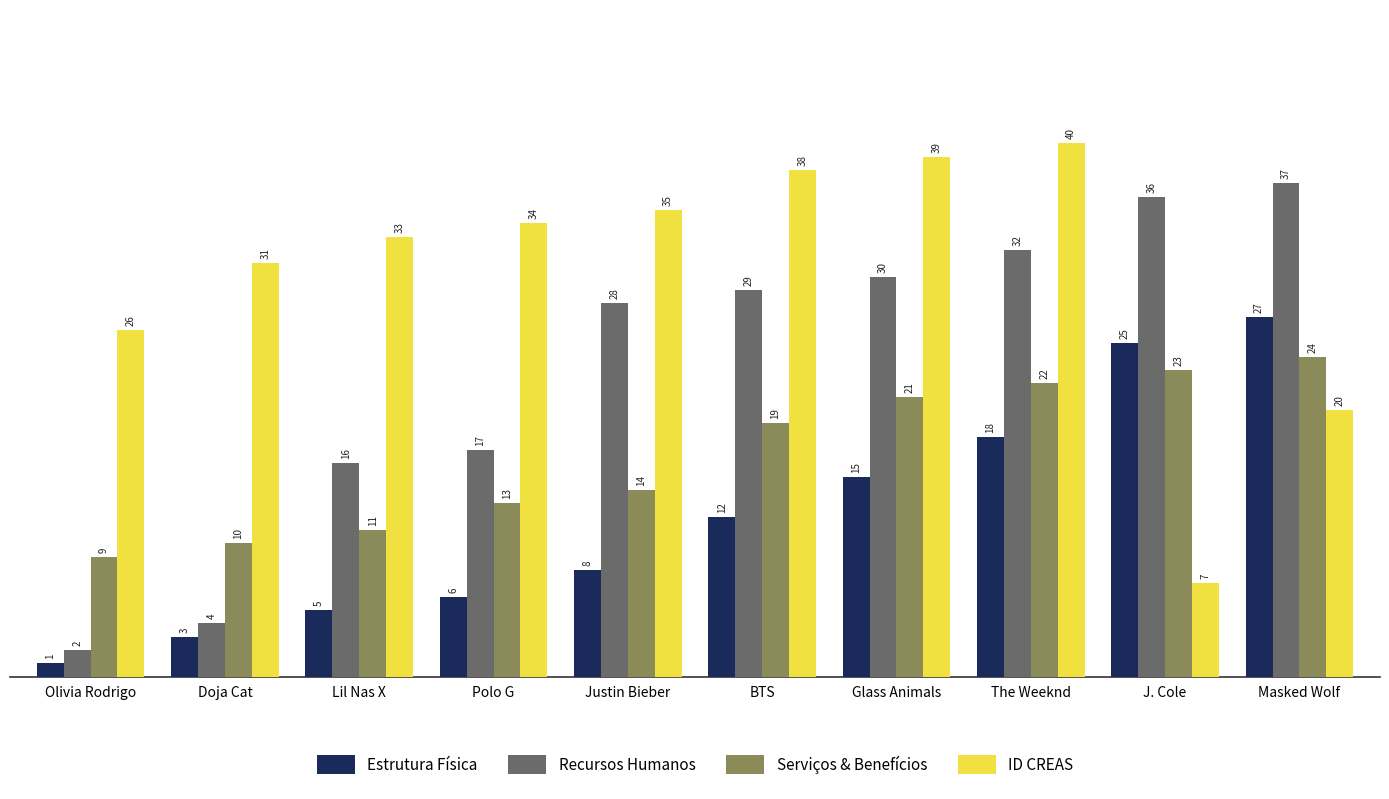

Is the value of Serviços & Benefícios at J. Cole greater than the value of Estrutura Física at The Weeknd?

Yes